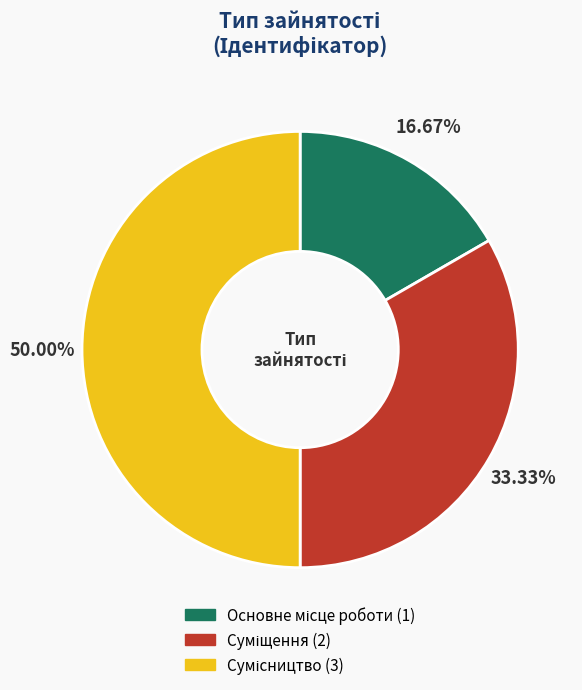

To the nearest percent, what portion does Суміщення represent?

33%